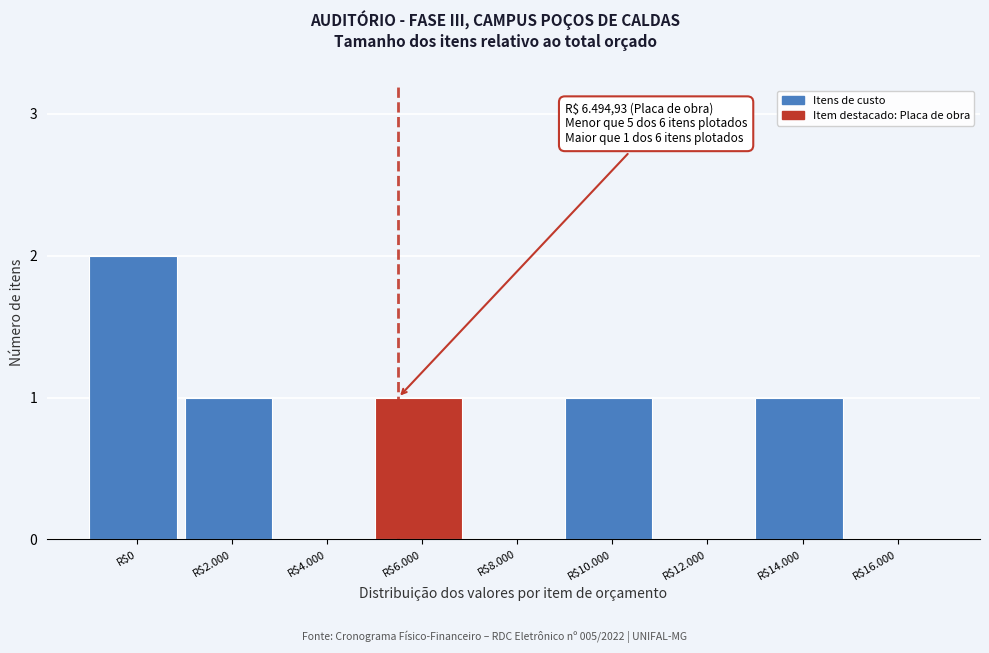

Is it true that the value at R$14.000 is 1?

True